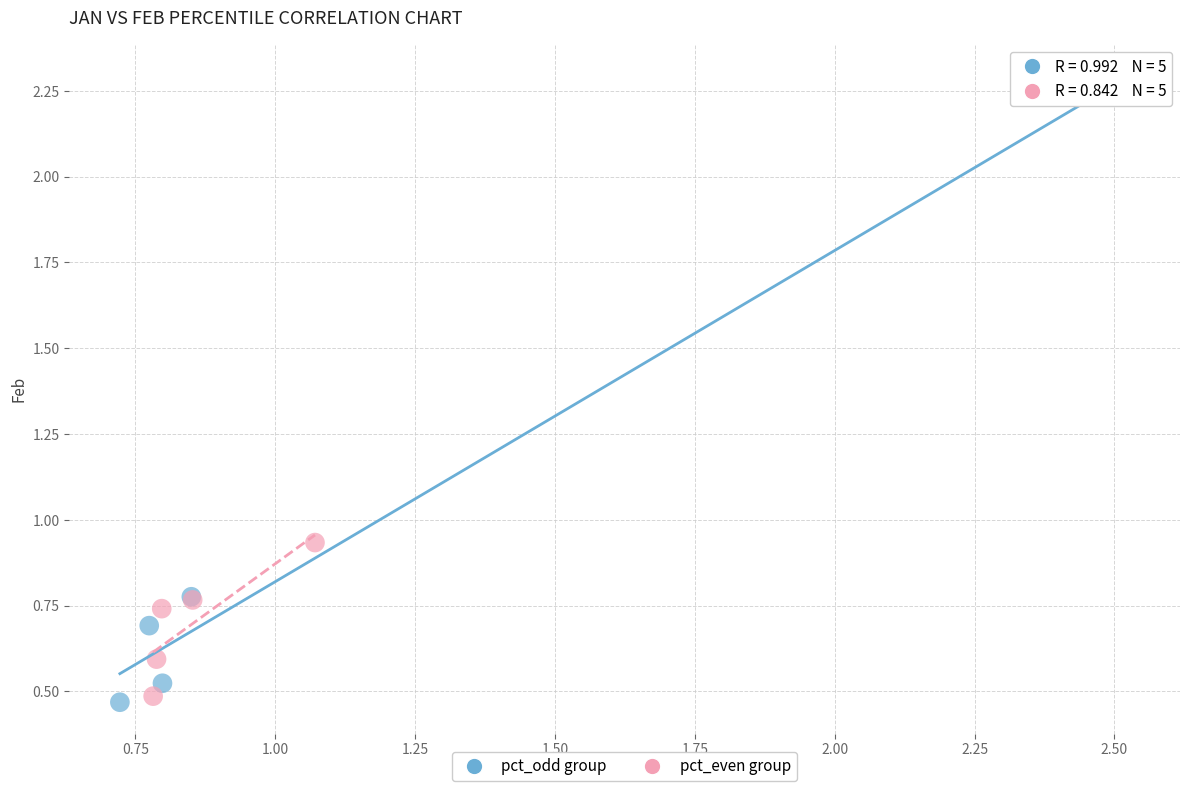

Which series reaches the maximum Y coordinate?

pct_odd group